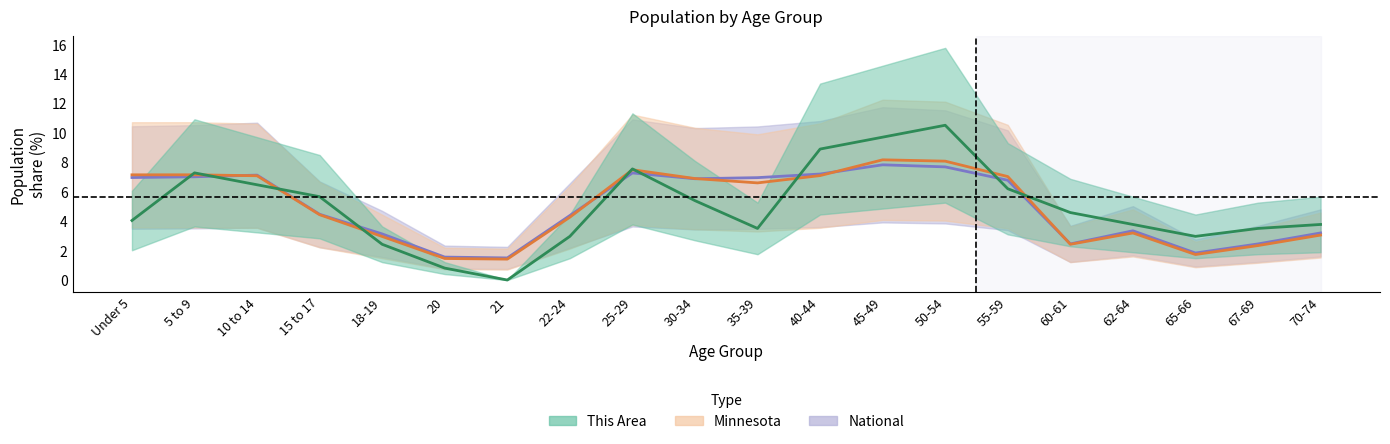

At 60-61, list the series in order from largest to smallest.

This Area, National, Minnesota